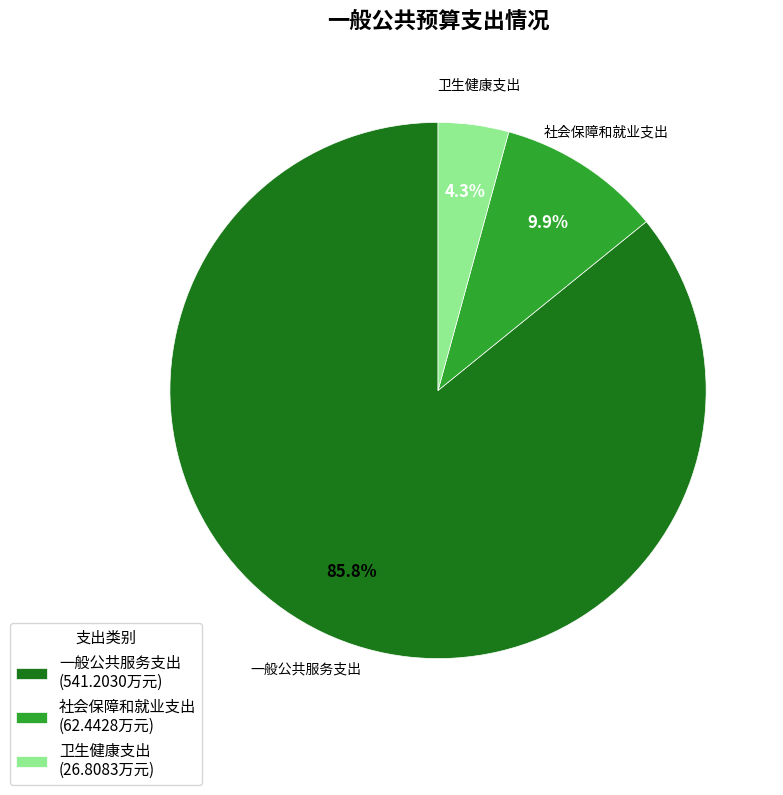

Does 一般公共服务支出 represent more than half of the total?

Yes